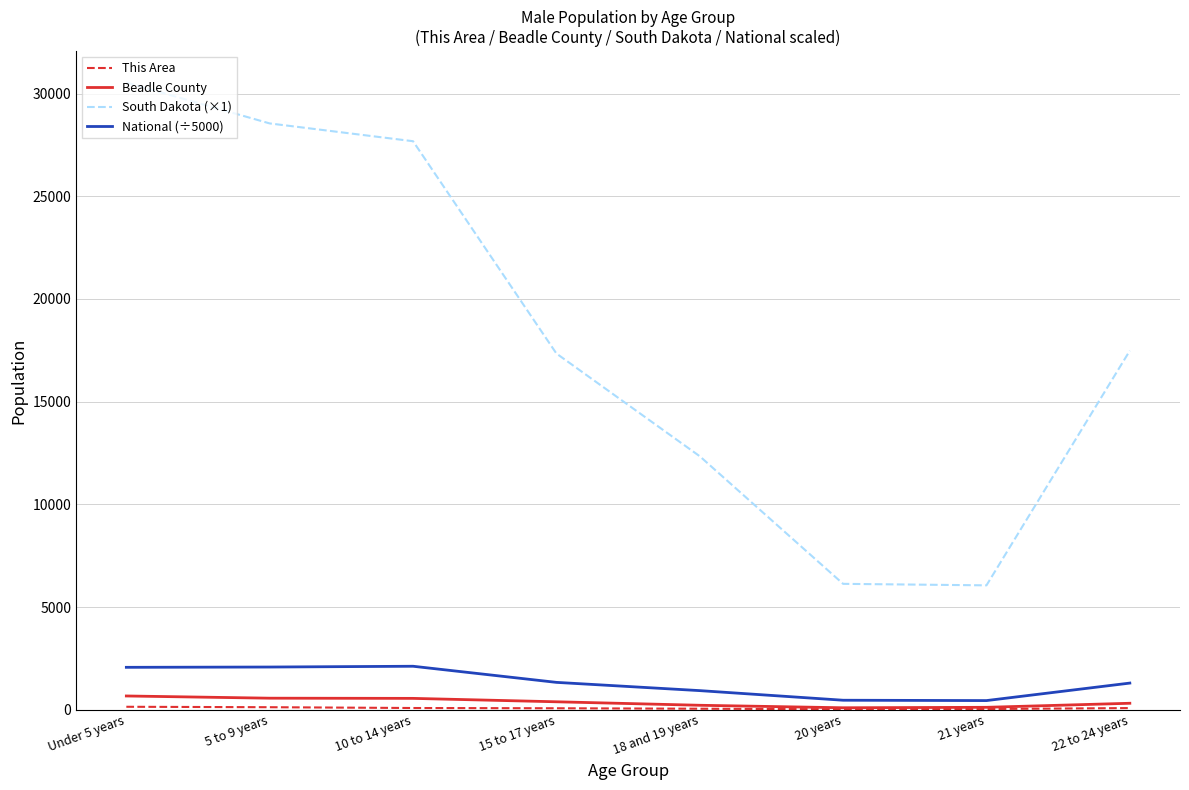

The value of National (÷5000) at 18 and 19 years is 929.5. True or false?

True